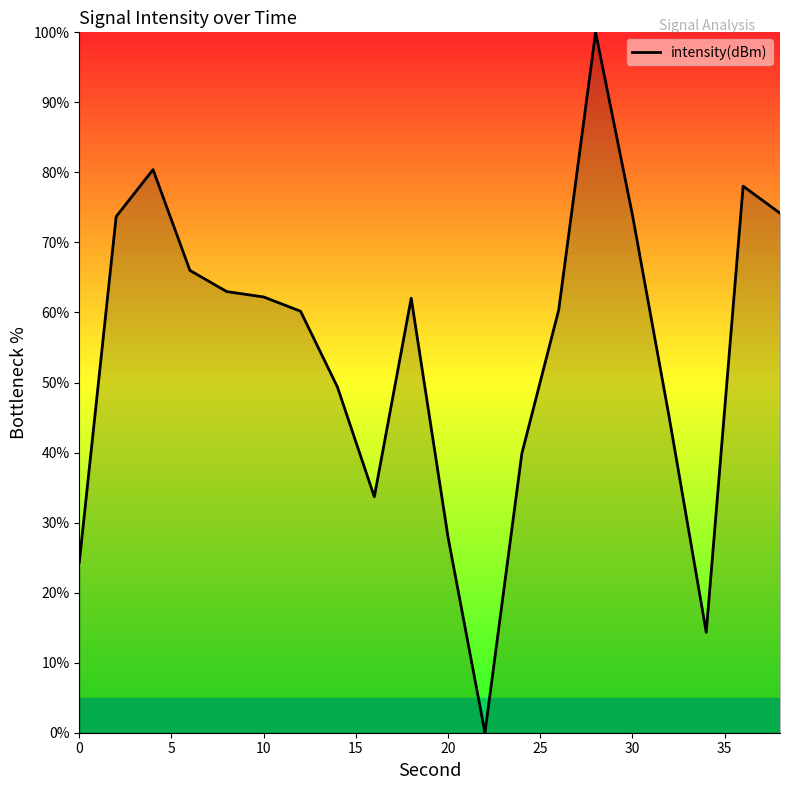

What is the maximum value shown in the chart?

100.0